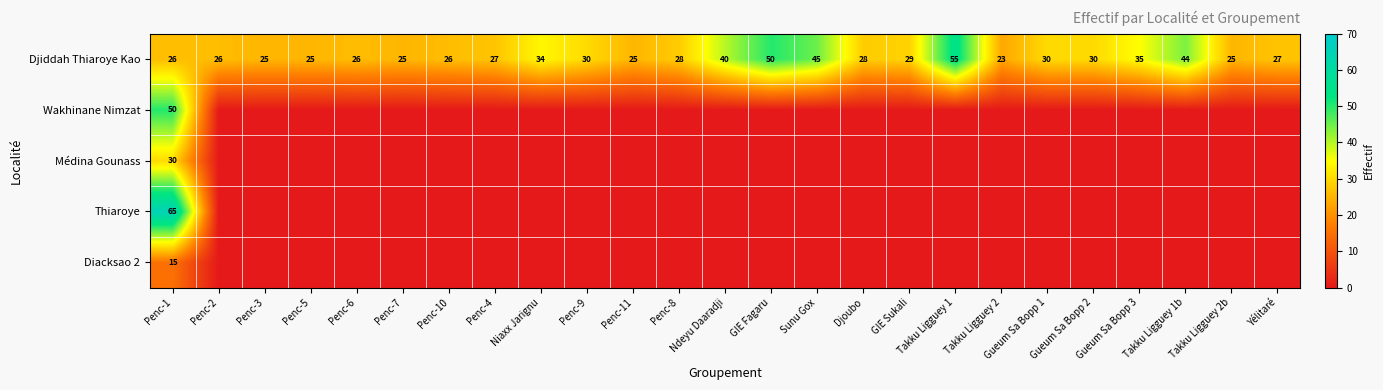

What is the average value of the Djiddah Thiaroye Kao series?

31